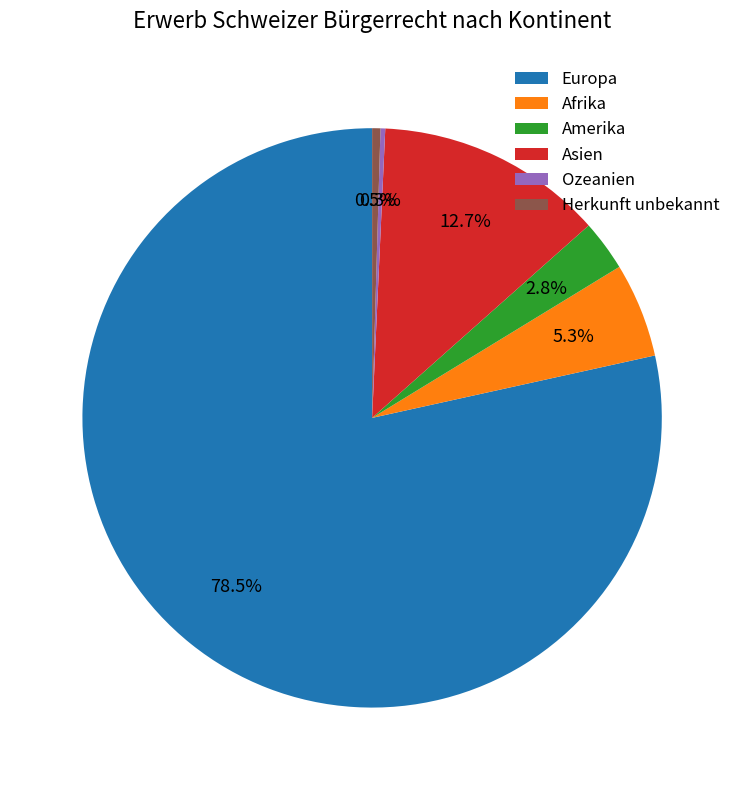

Is Europa the majority of the pie?

Yes